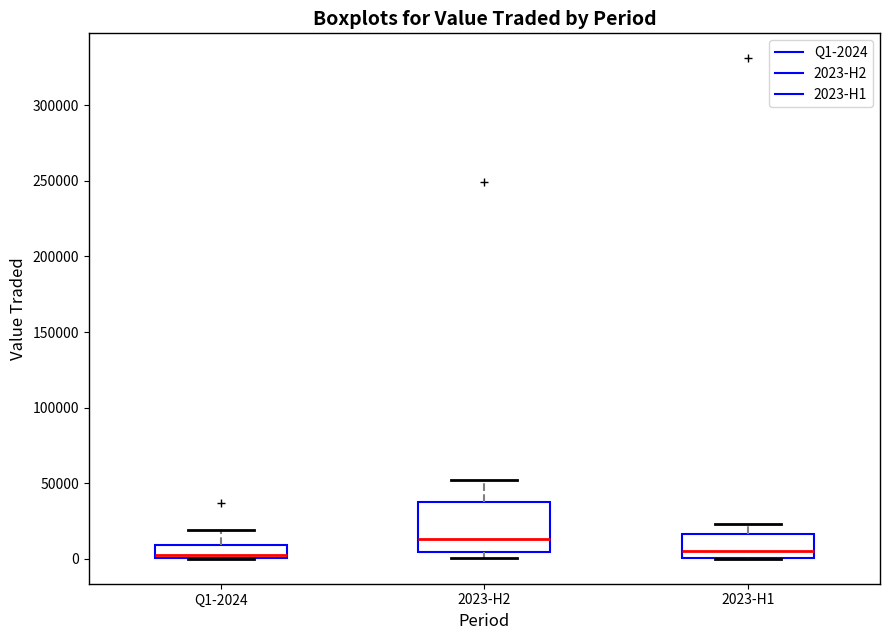

Reading left to right, transcribe this box plot: for each box, give where its median line is, the range the box spans, and where its two whiskers end, as read against the y-axis. The values are not printed on the chart, so give them approximately, as read against the axis.

Q1-2024: median 0, box 0 to 10000, whiskers 0 to 20000
2023-H2: median 15000, box 5000 to 40000, whiskers 0 to 50000
2023-H1: median 5000, box 0 to 15000, whiskers 0 to 25000